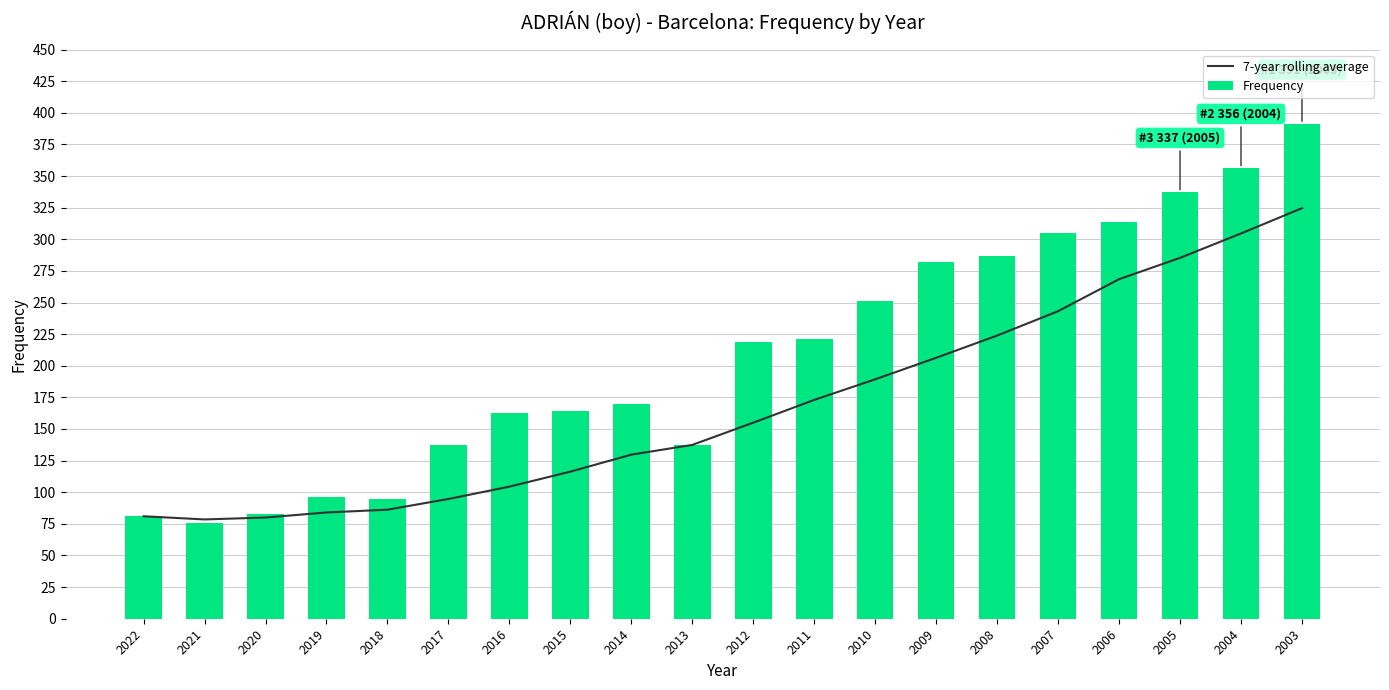

Where is Frequency nearest to the value 233?

2011